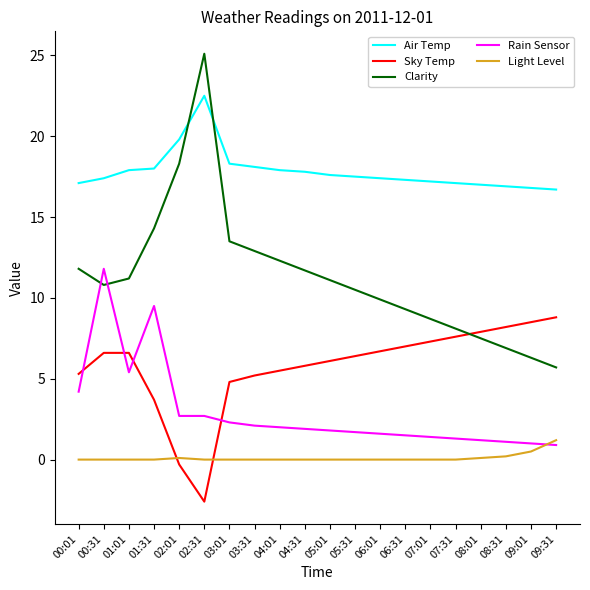

True or false: Air Temp and Sky Temp cross at least once.

False